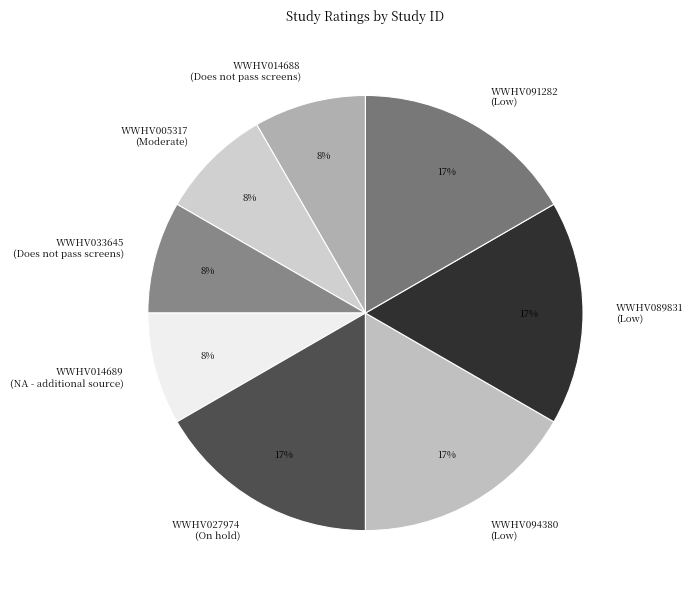

Do WWHV089831 (Low) and WWHV094380 (Low) together represent more than half of the pie?

No